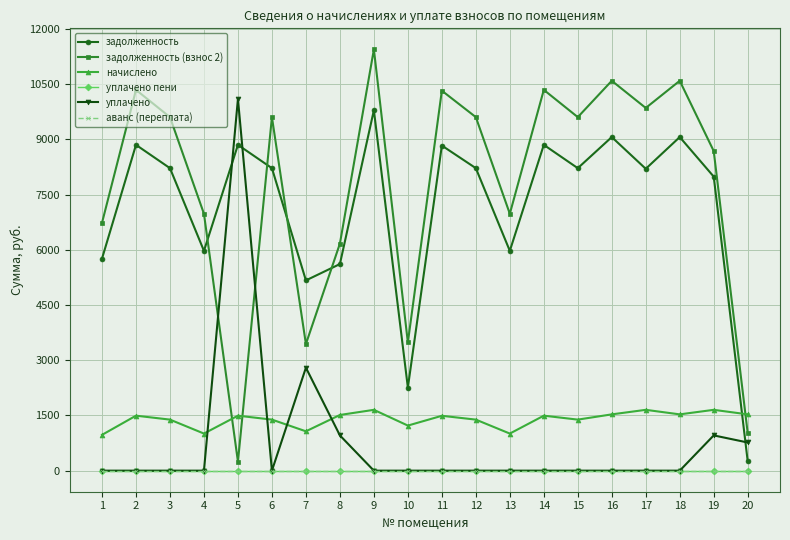

True or false: уплачено пени has more than 2 interior local peaks.

False